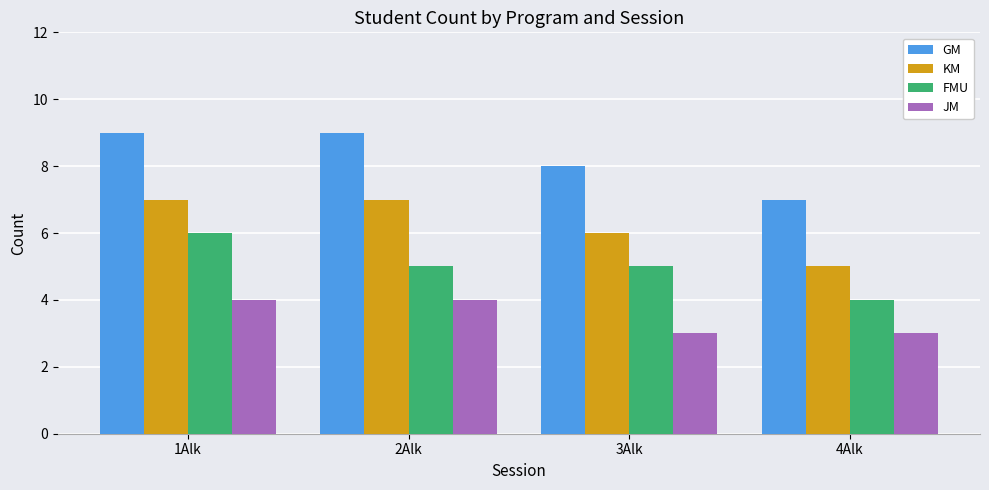

Reading left to right, list all the values displayed in this chart.

GM: 1Alk=9	2Alk=9	3Alk=8	4Alk=7
KM: 1Alk=7	2Alk=7	3Alk=6	4Alk=5
FMU: 1Alk=6	2Alk=5	3Alk=5	4Alk=4
JM: 1Alk=4	2Alk=4	3Alk=3	4Alk=3